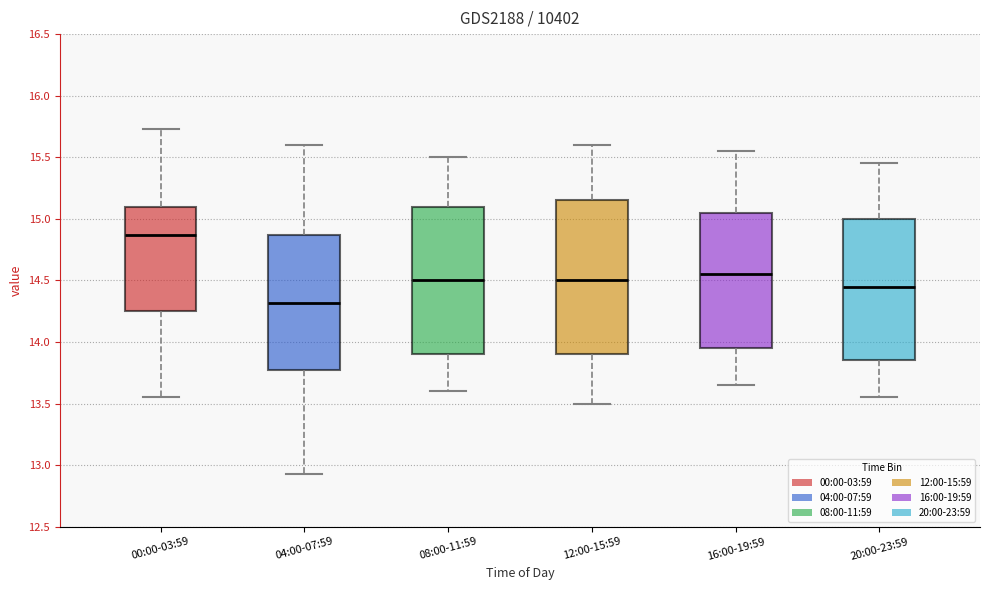

Reading left to right, transcribe this box plot: for each box, give where its median line is, the range the box spans, and where its two whiskers end, as read against the y-axis. The values are not printed on the chart, so give them approximately, as read against the axis.

00:00-03:59: median 14.85, box 14.25 to 15.10, whiskers 13.55 to 15.75
04:00-07:59: median 14.30, box 13.75 to 14.85, whiskers 12.95 to 15.60
08:00-11:59: median 14.50, box 13.90 to 15.10, whiskers 13.60 to 15.50
12:00-15:59: median 14.50, box 13.90 to 15.15, whiskers 13.50 to 15.60
16:00-19:59: median 14.55, box 13.95 to 15.05, whiskers 13.65 to 15.55
20:00-23:59: median 14.45, box 13.85 to 15.00, whiskers 13.55 to 15.45